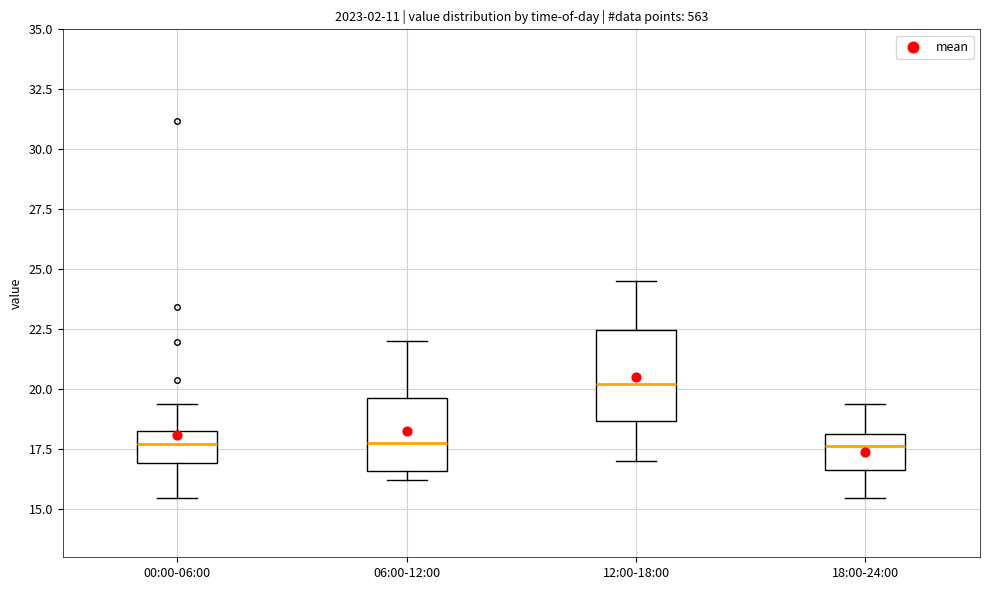

Reading left to right, transcribe this box plot: for each box, give where its median line is, the range the box spans, and where its two whiskers end, as read against the y-axis. The values are not printed on the chart, so give them approximately, as read against the axis.

00:00-06:00: median 17.5, box 17.0 to 18.5, whiskers 15.5 to 19.5
06:00-12:00: median 18.0, box 16.5 to 19.5, whiskers 16.0 to 22.0
12:00-18:00: median 20.0, box 18.5 to 22.5, whiskers 17.0 to 24.5
18:00-24:00: median 17.5, box 16.5 to 18.0, whiskers 15.5 to 19.5